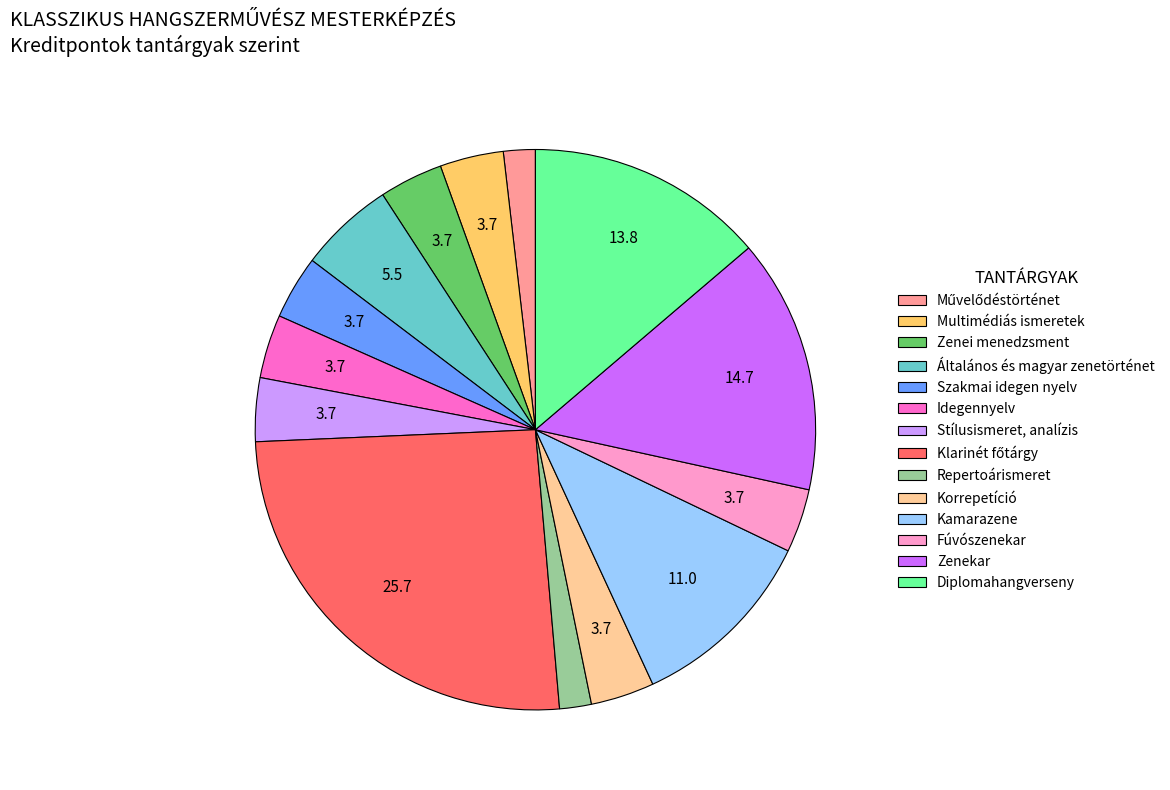

Do Idegennyelv and Diplomahangverseny together represent more than half of the pie?

No